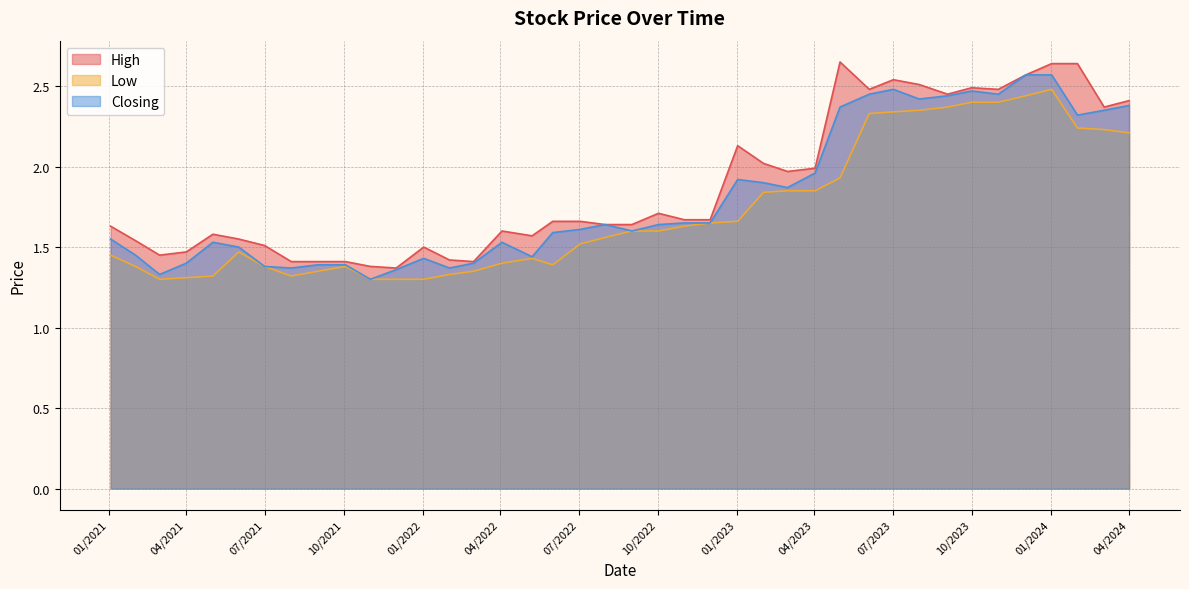

The value of Low at 07/2021 is 1.4. True or false?

True